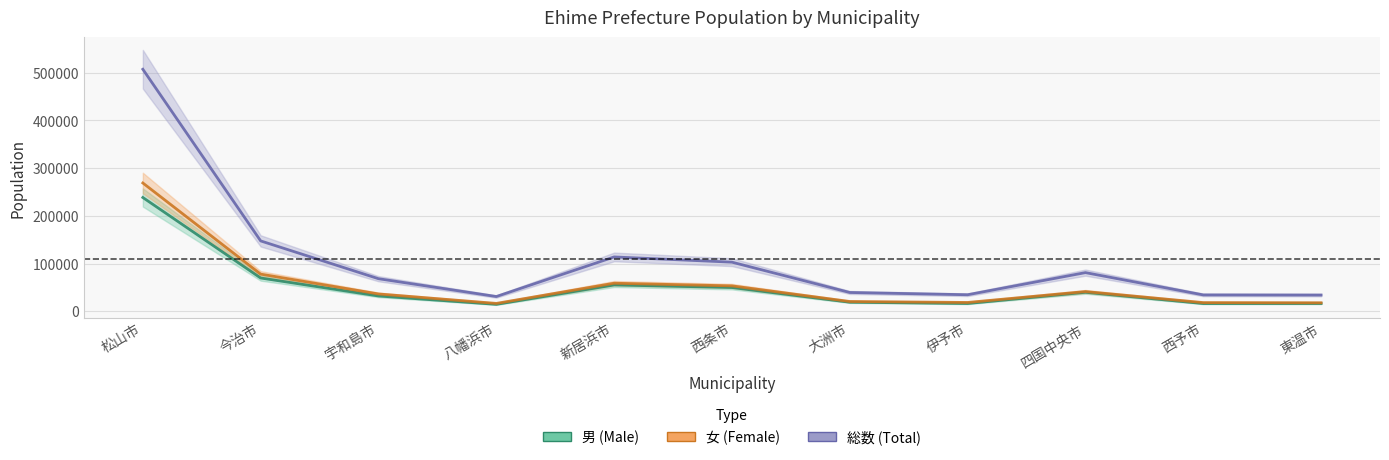

What is the label of the 3rd point from the left?

宇和島市